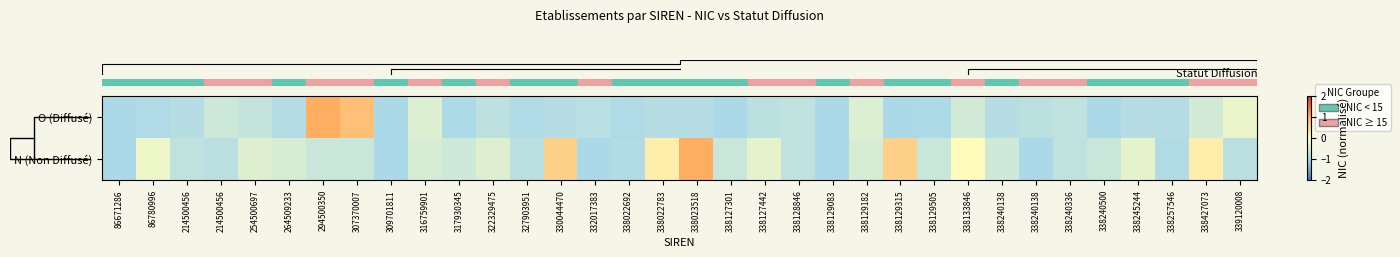

What is the maximum value shown in the chart?

1.0